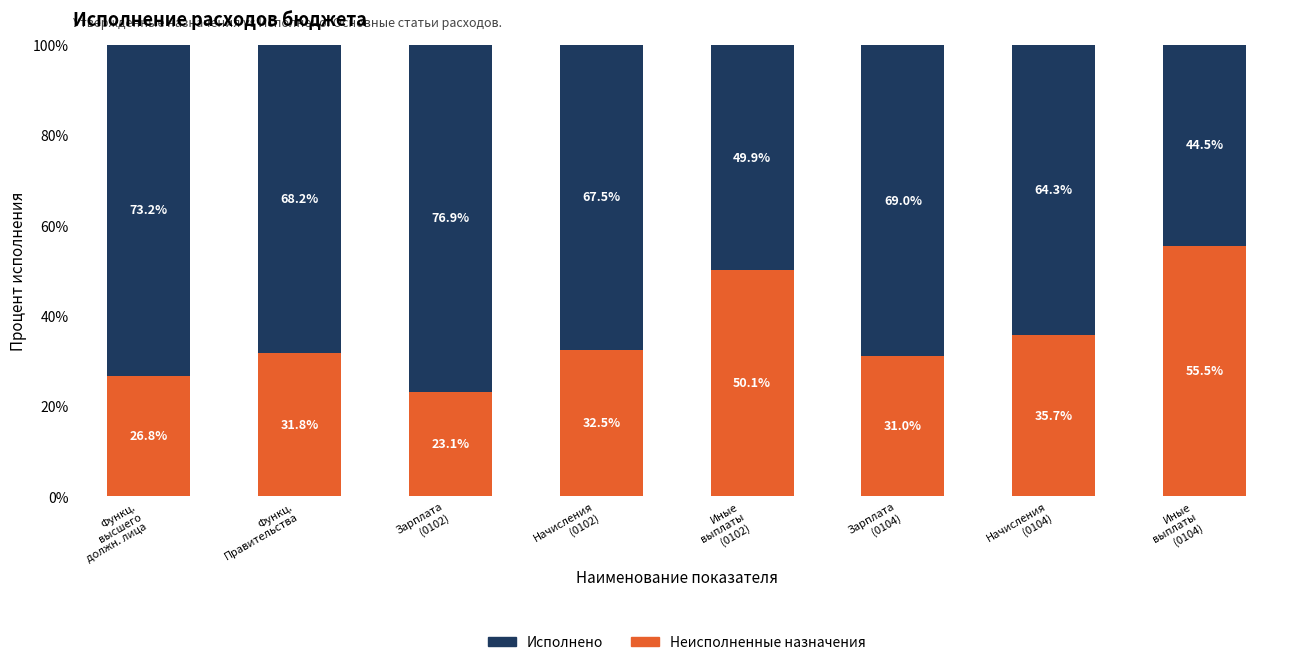

What is the average value of the Неисполненные назначения series?

35.8